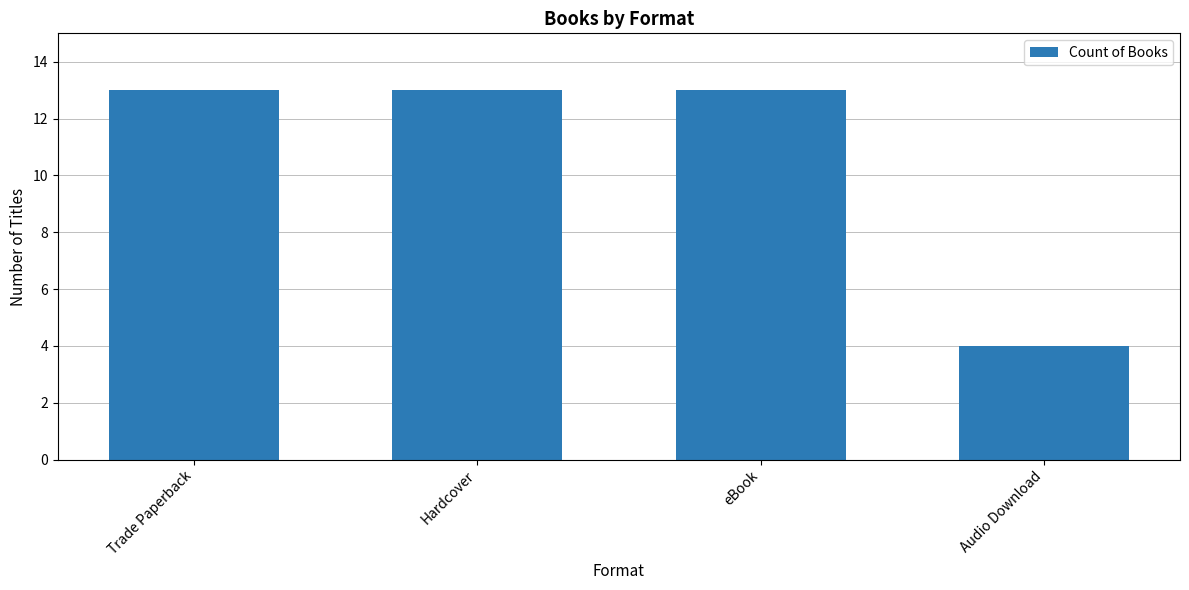

Reading left to right, what are all the values shown in this chart?

Trade Paperback=13	Hardcover=13	eBook=13	Audio Download=4